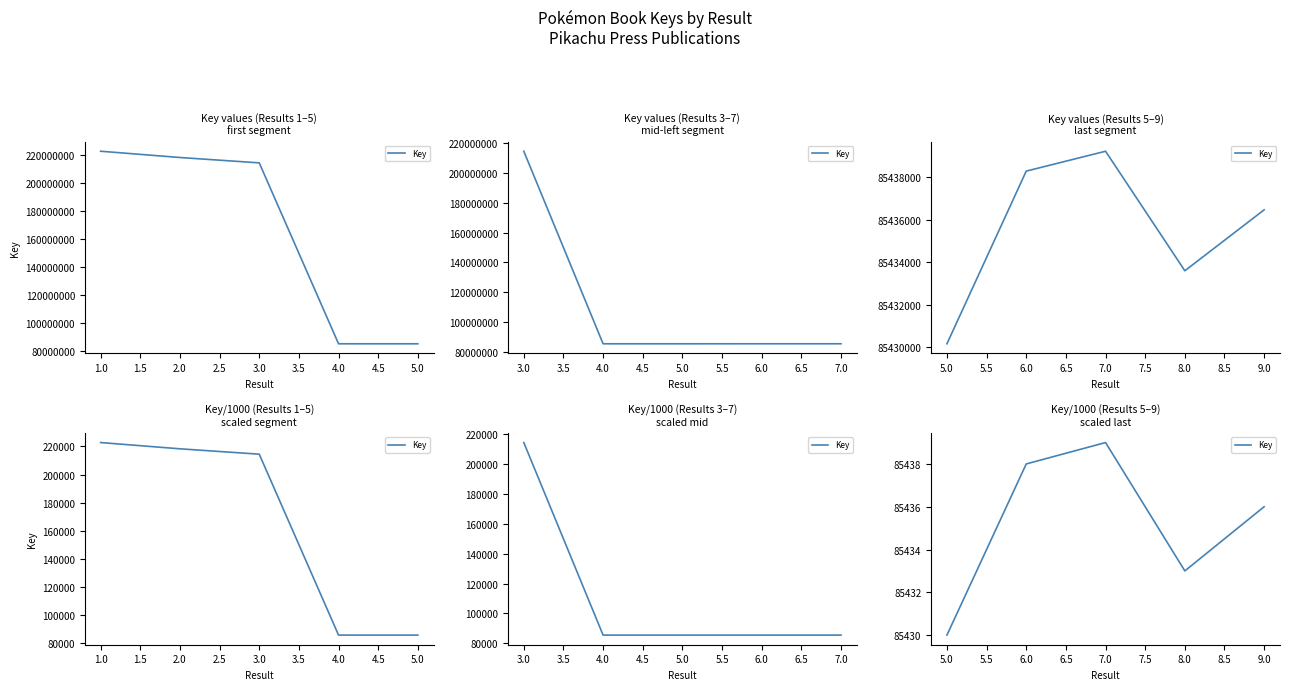

What is the difference between the maximum and minimum values?

9